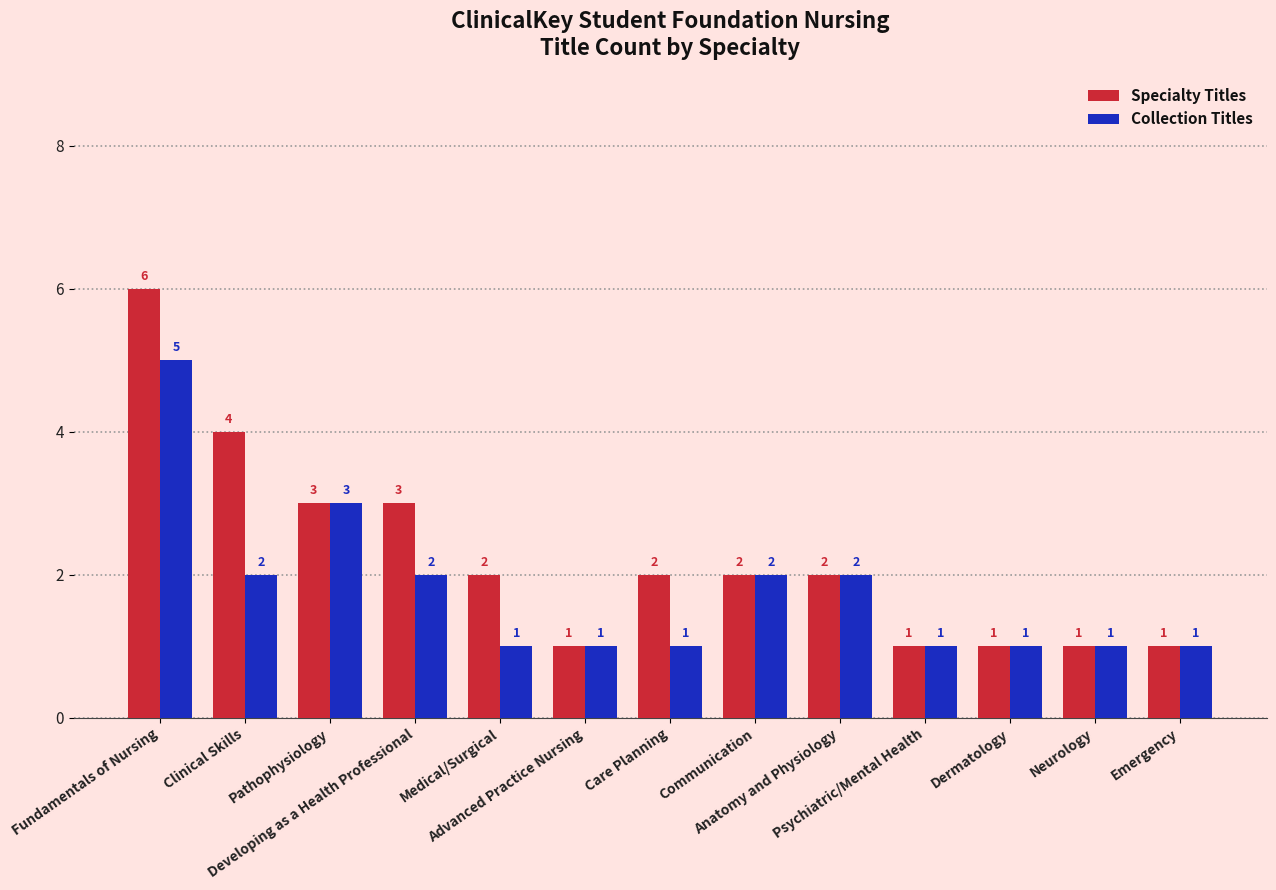

What is the difference between the maximum and minimum values in the Collection Titles series?

4